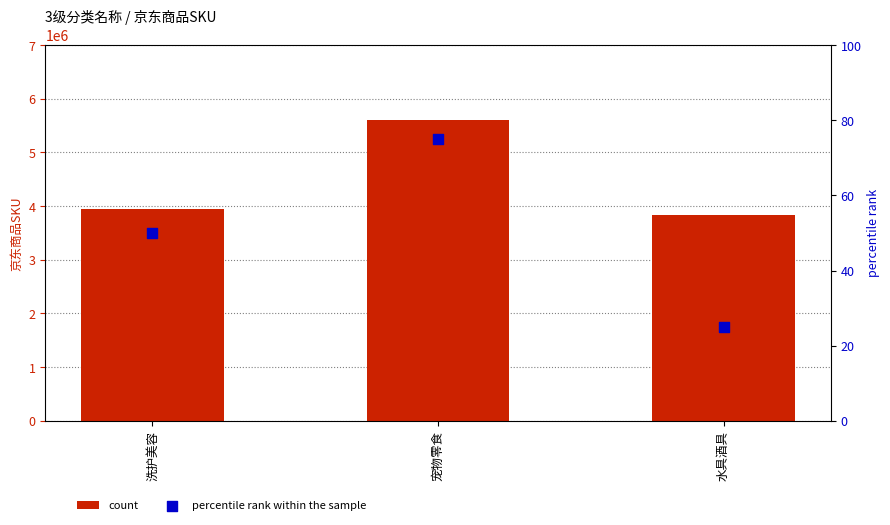

Which series contains the lowest Y value?

percentile rank within the sample